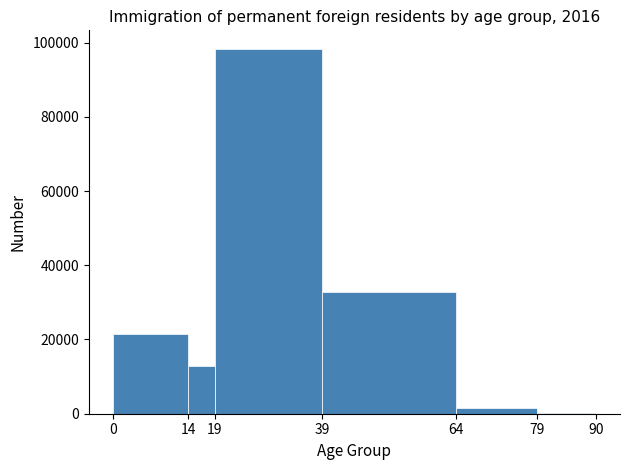

Over which range of the x-axis is the bar tallest?

19 to 39